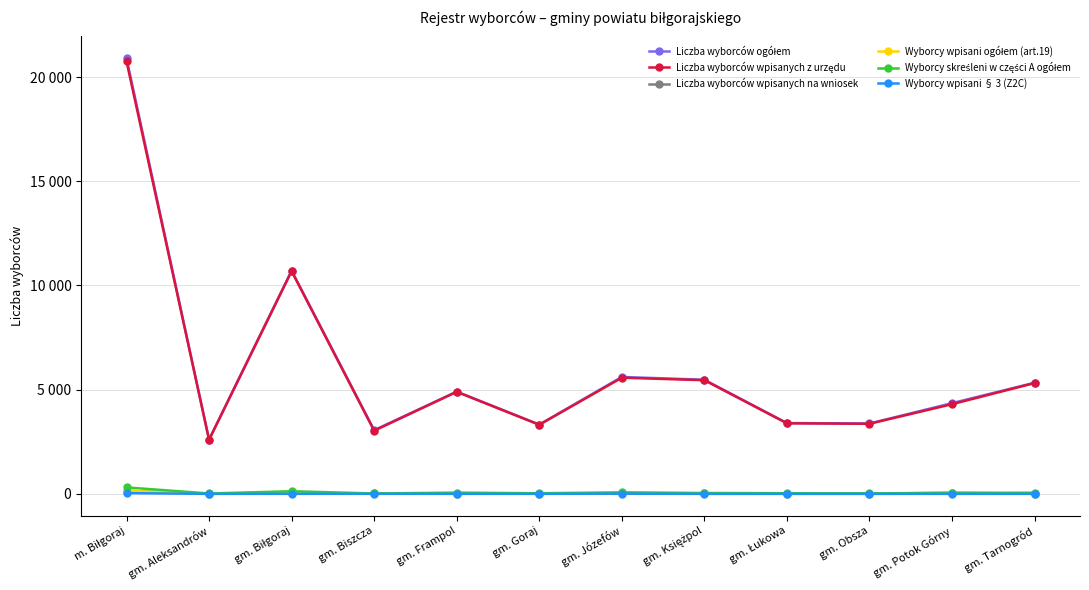

Is this an area chart (filled region under the line)?

No